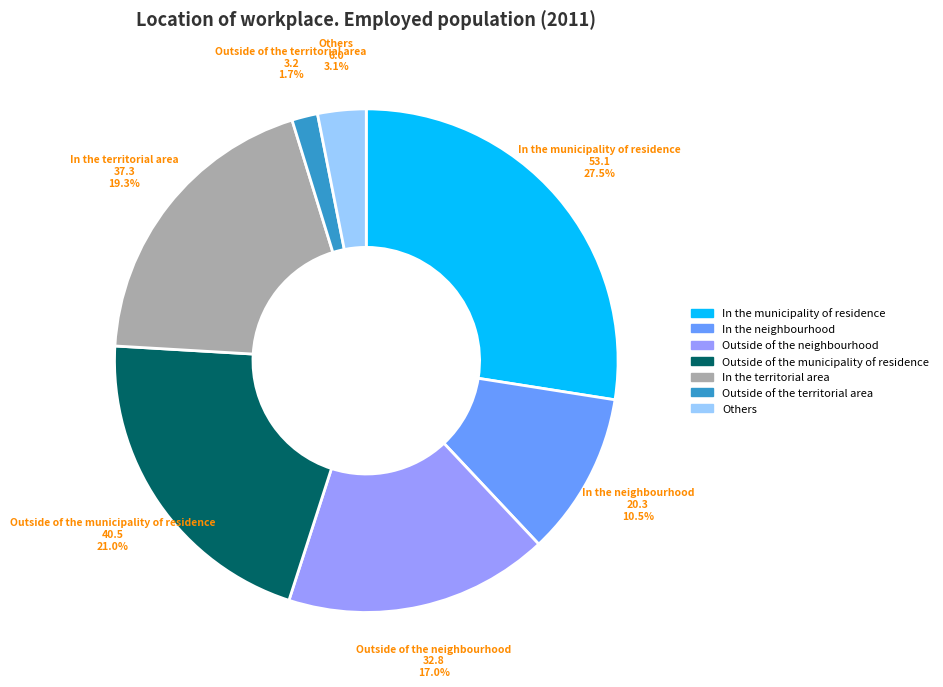

Which category has the smallest portion of the pie?

Outside of the territorial area